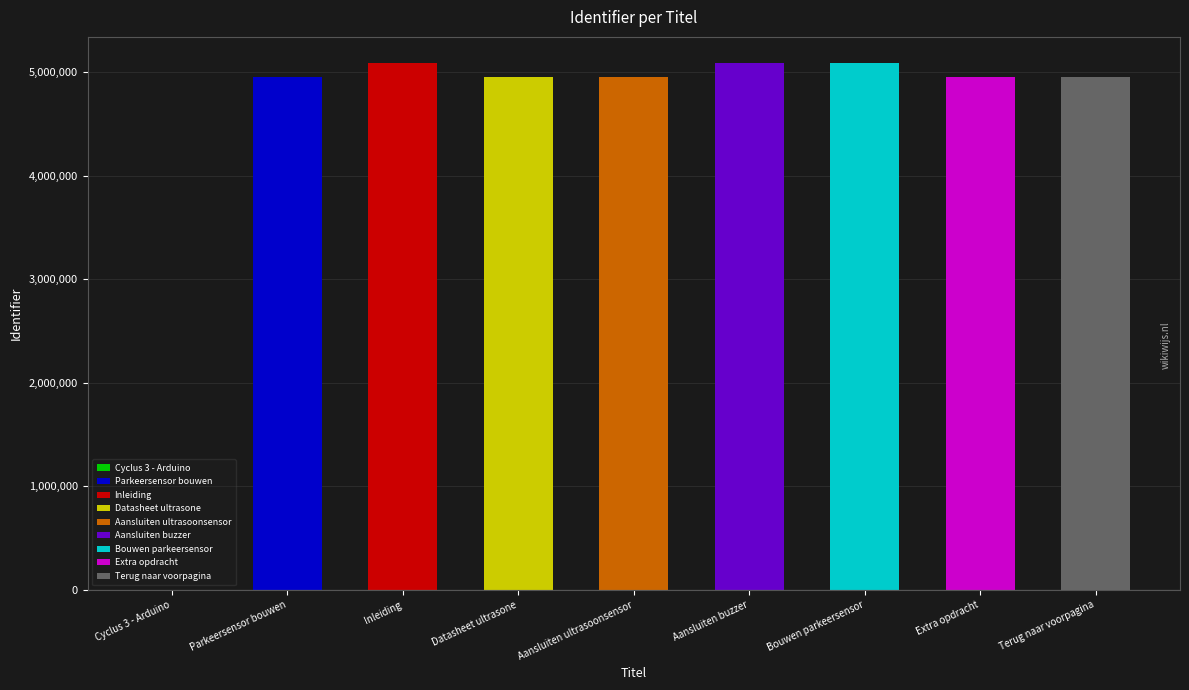

Does the chart contain any negative values?

No